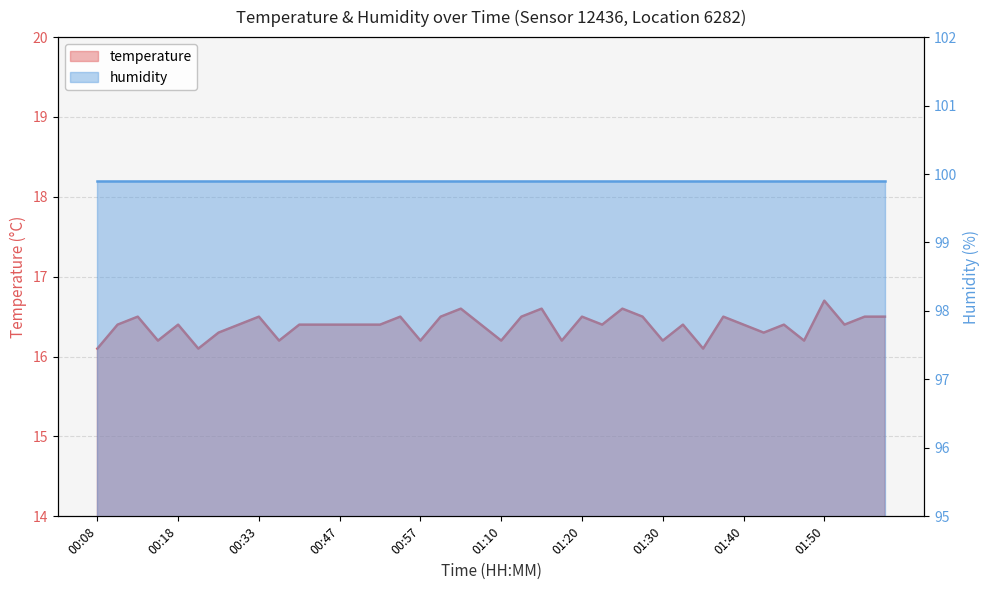

What position from the right is 00:55?

25